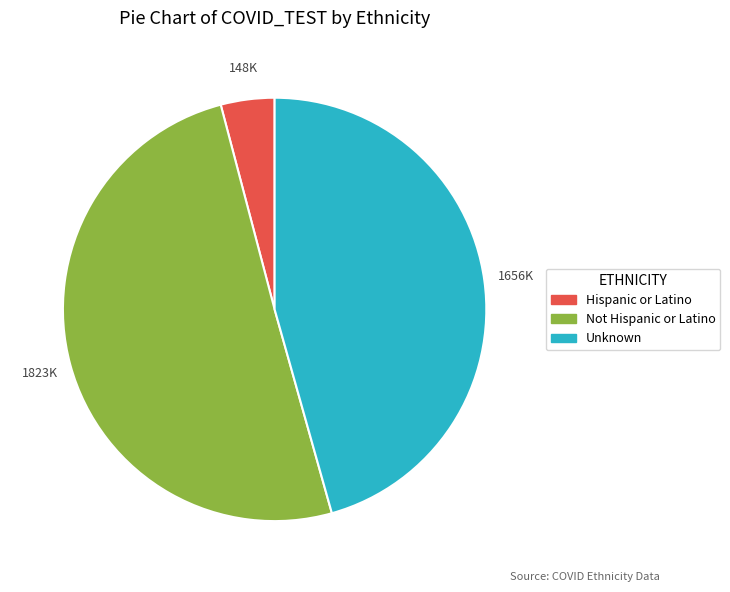

Is the sum of Unknown and Not Hispanic or Latino greater than half?

Yes